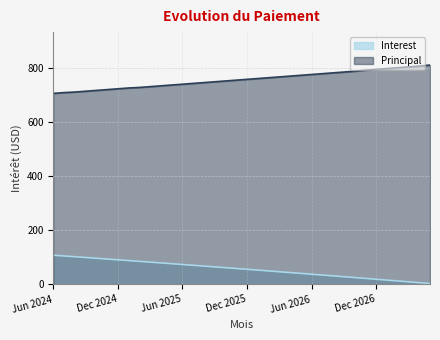

True or false: Interest has a value of 12.4 at Dec 2026.

False